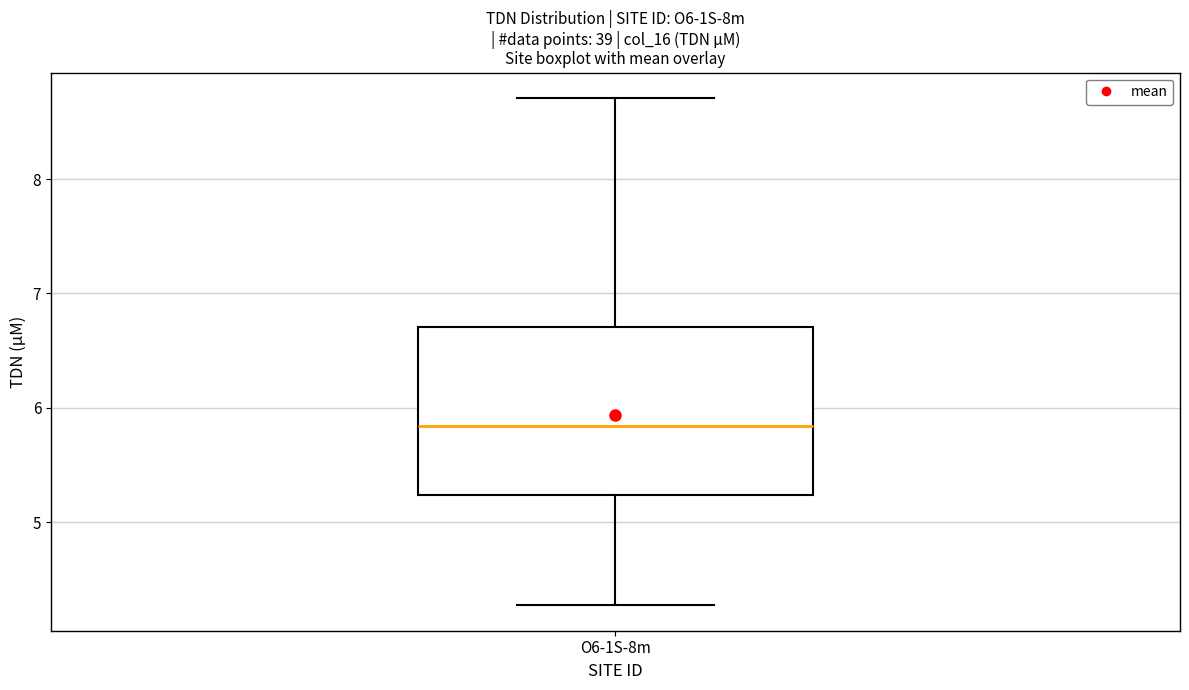

Where is the lower edge of the box for O6-1S-8m on the y-axis? The values are not printed on the chart, so give them approximately, as read against the axis.

5.2